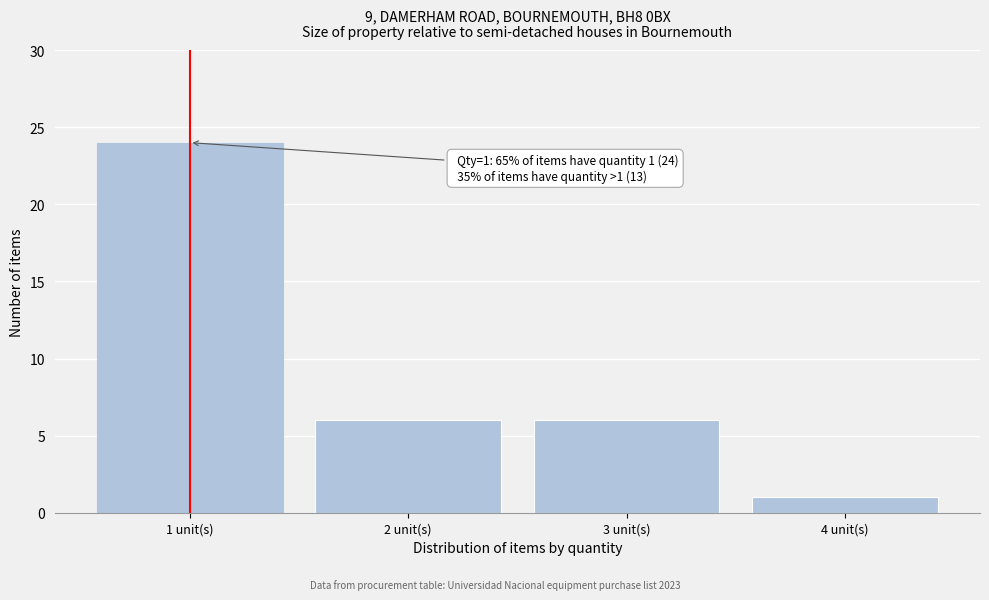

Reading left to right, what are all the values shown in this chart?

1 unit(s)=24	2 unit(s)=6	3 unit(s)=6	4 unit(s)=1